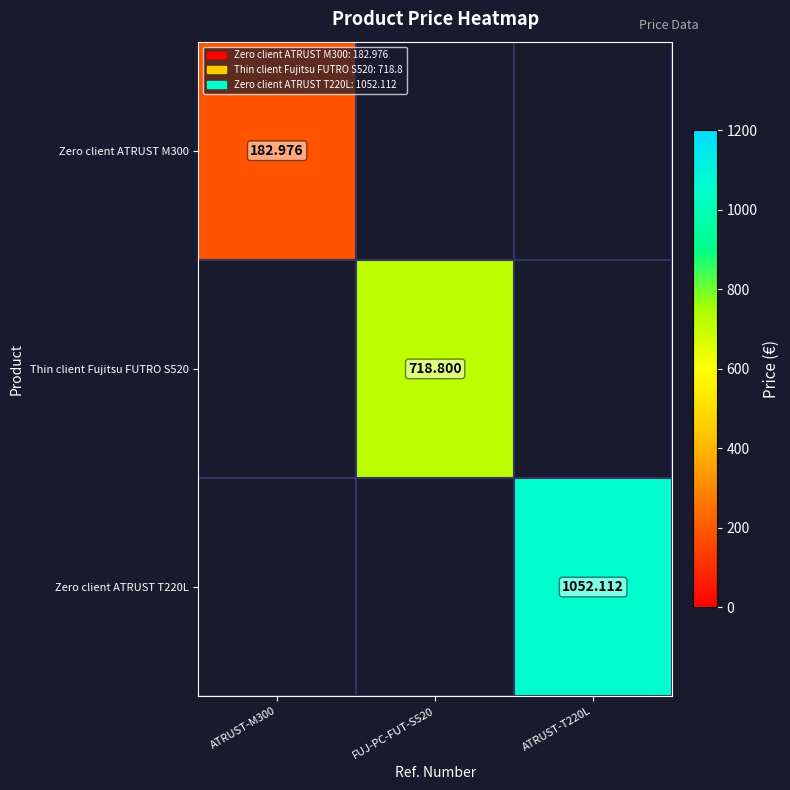

What is the smallest value displayed?

183.0